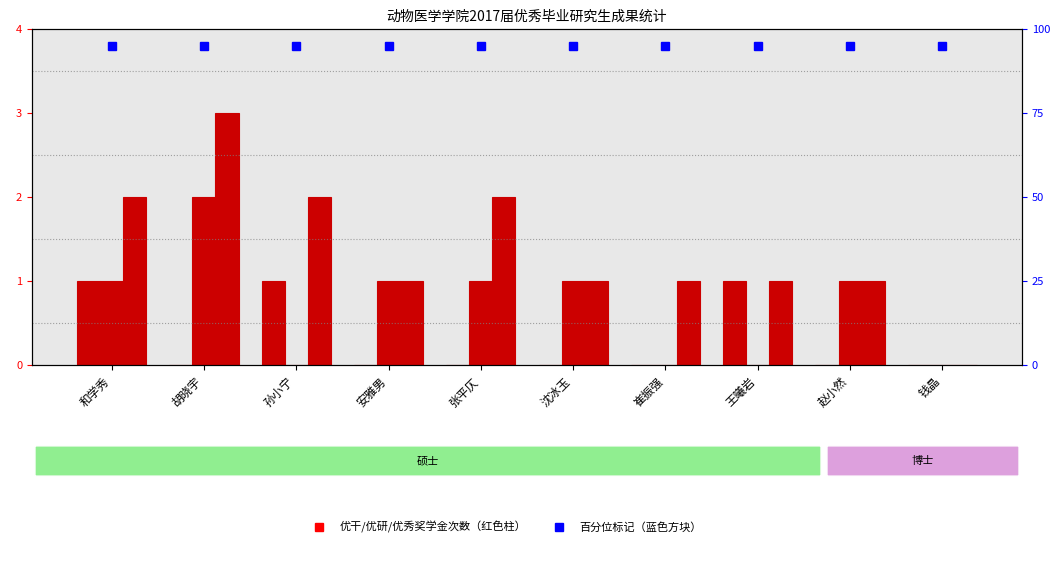

At which category is the sum across all series the highest?

胡晓宇